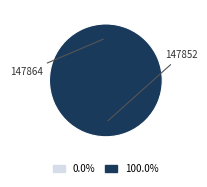

To the nearest percent, what is the combined percentage of 147864 and 147852?

100%